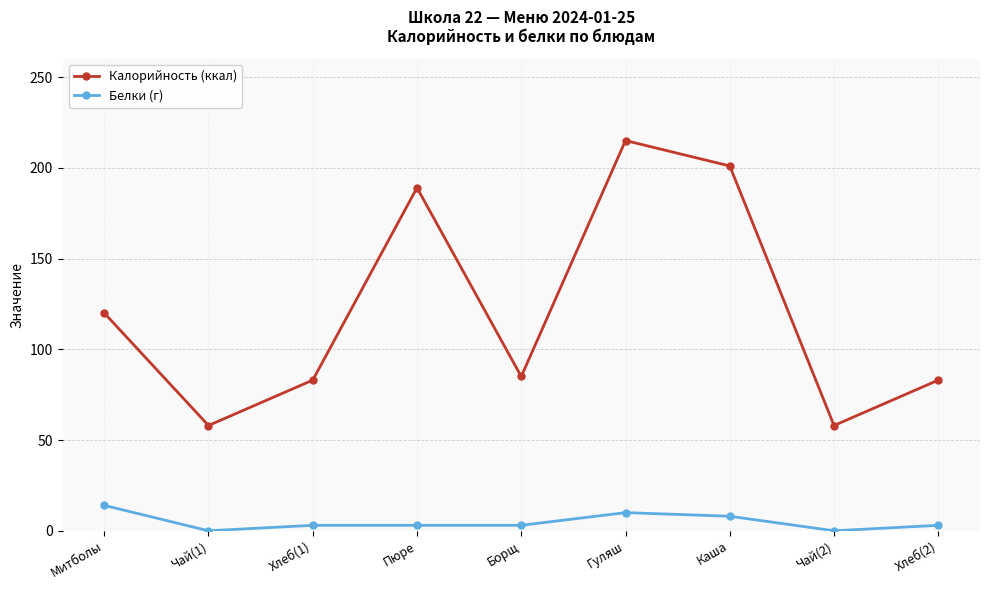

Reading right to left, extract all data points from this chart.

Калорийность (ккал): 83	58	201	215	85	189	83	58	120
Белки (г): 3	0	8	10	3	3	3	0	14